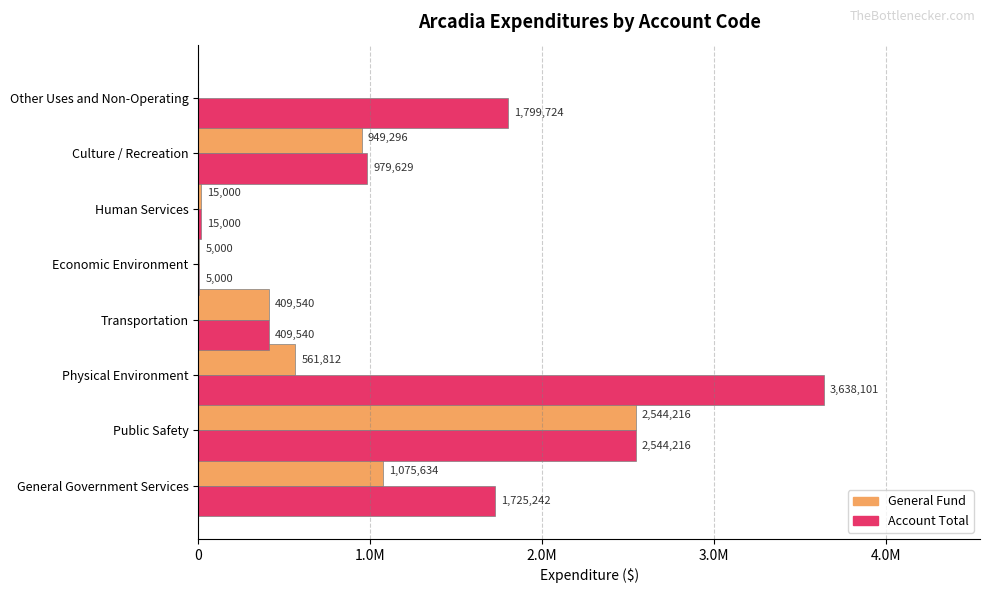

What is the difference between the maximum and second lowest values in the General Fund series?

2539216